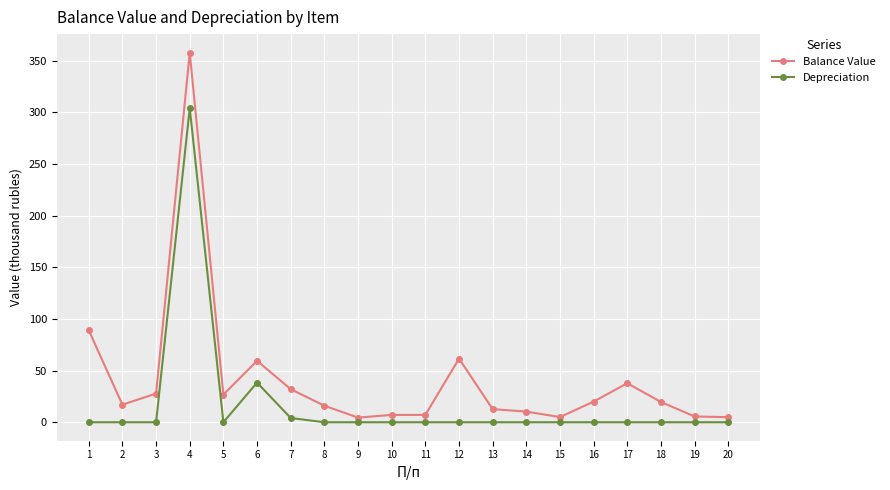

How many series are shown in this chart?

2